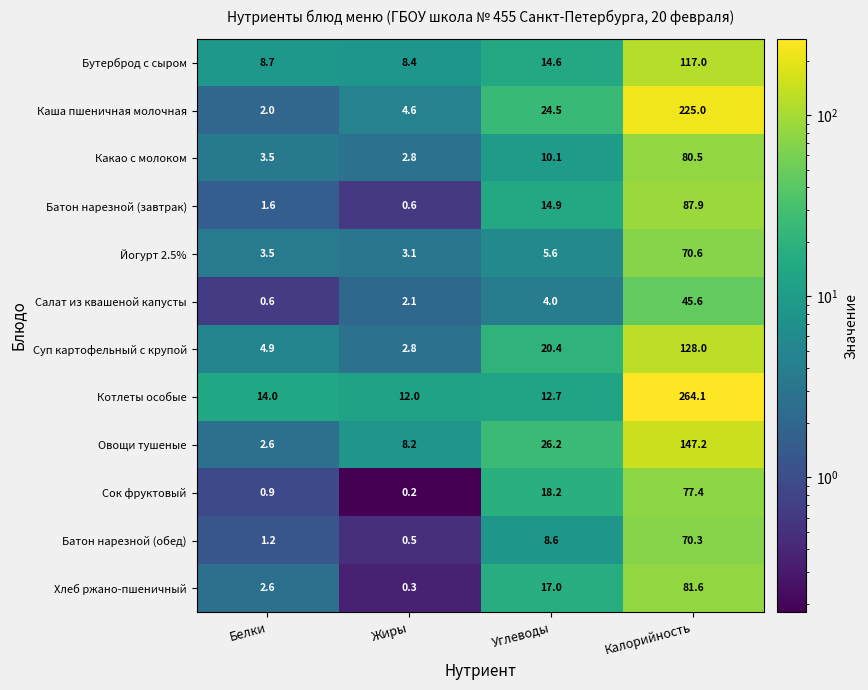

Which series has the largest range (max minus min)?

Котлеты особые